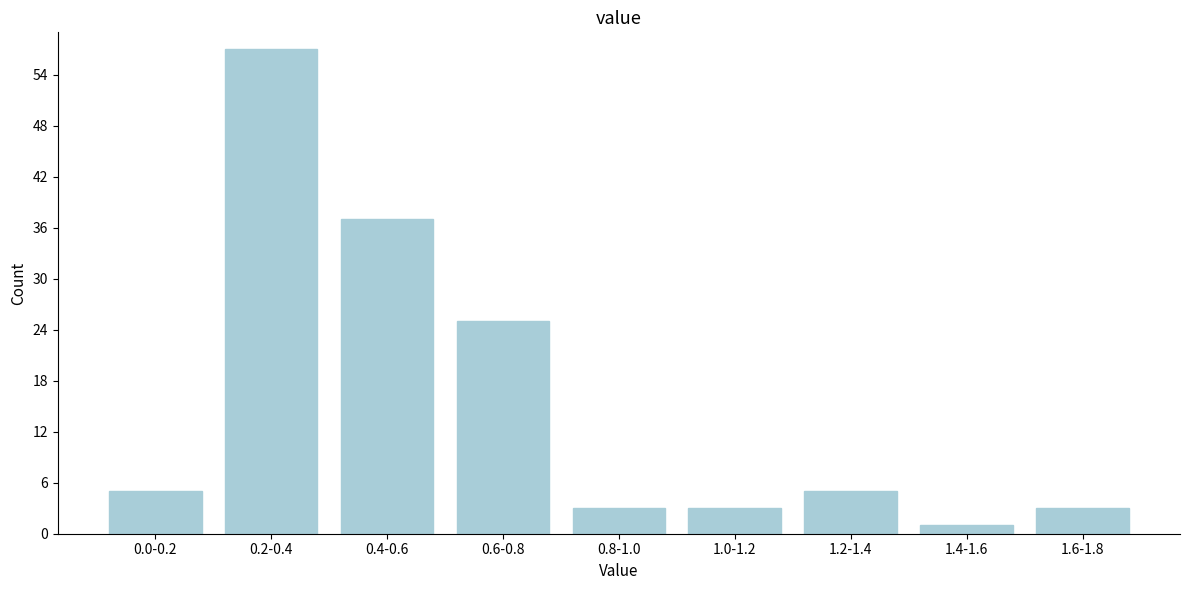

Reading left to right, what are all the values shown in this chart?

5	57	37	25	3	3	5	1	3